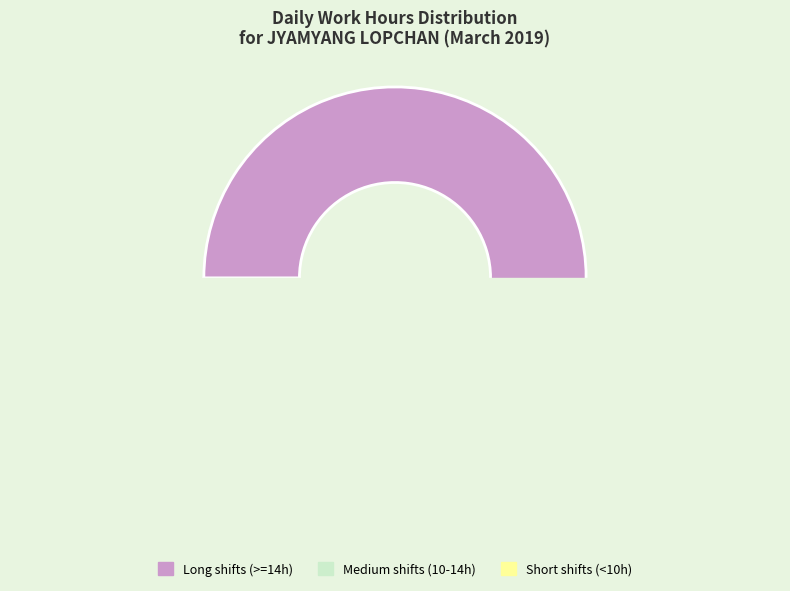

Is Day 19 the majority of the pie?

No